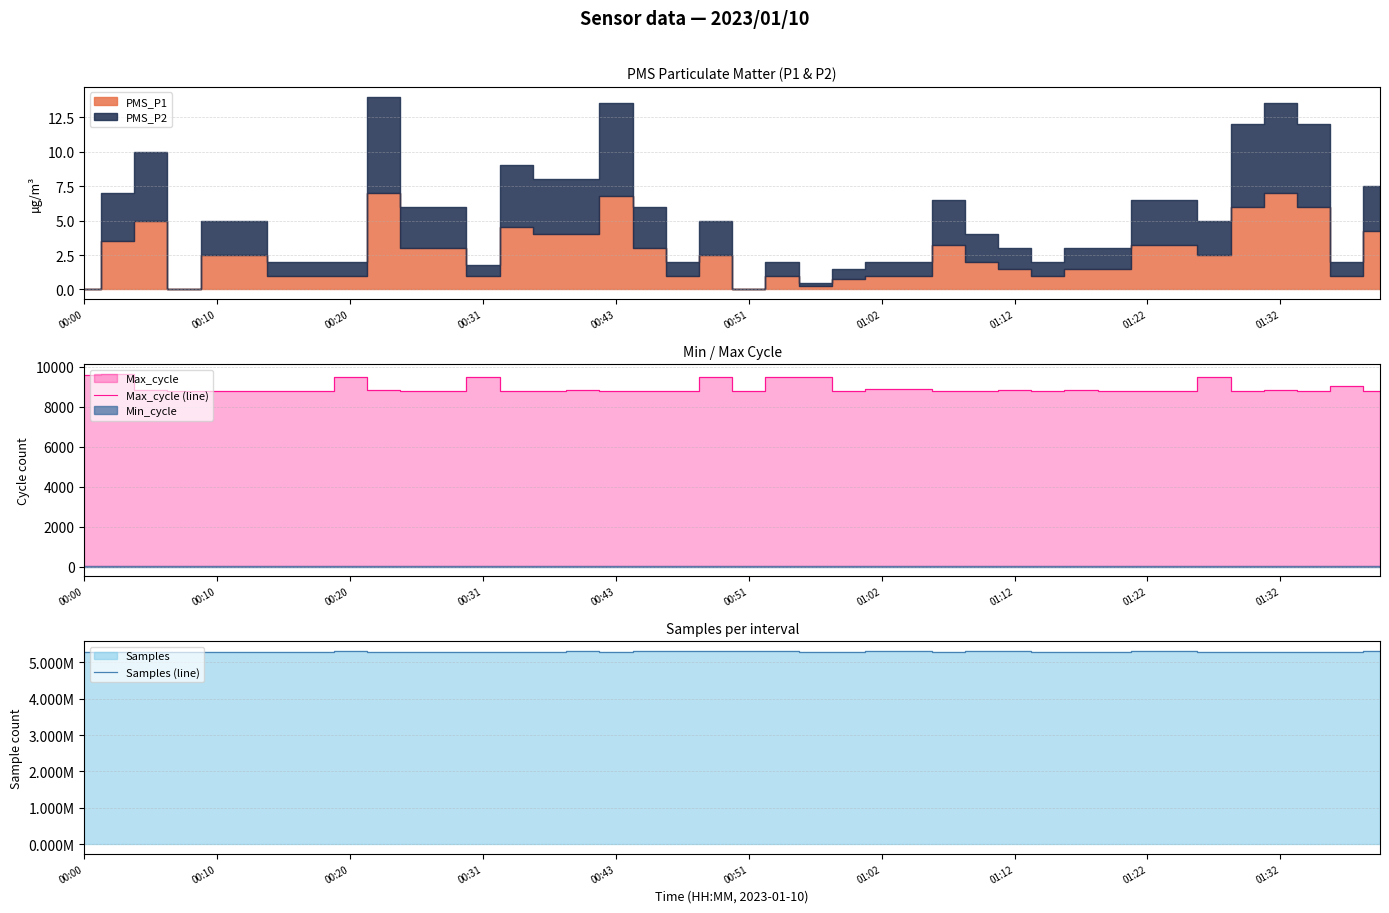

Between 22 and 23, which series saw the biggest shift?

Samples (line)